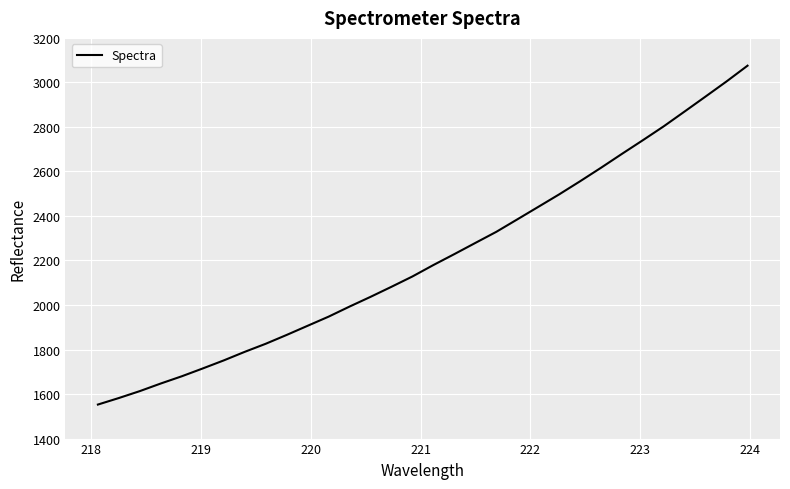

What is the maximum value shown in the chart?

3075.1